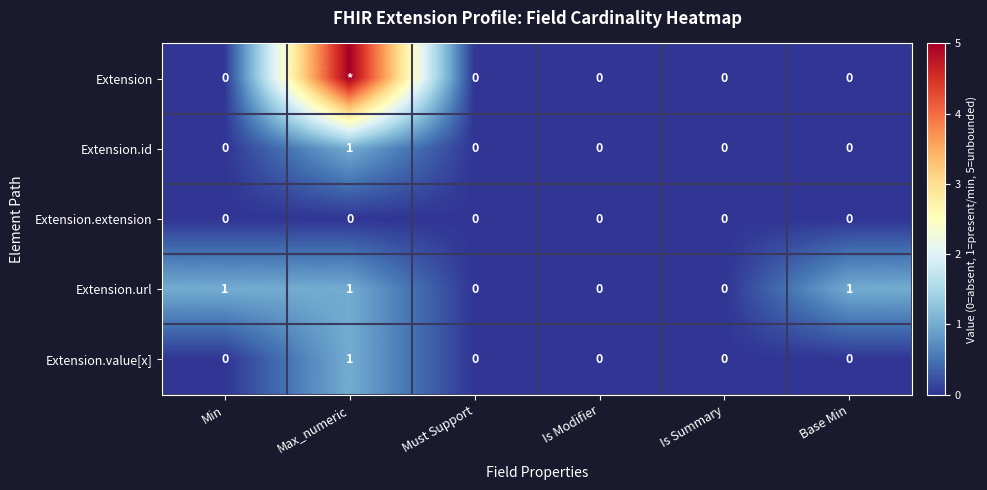

The value of Extension.url at Max_numeric is 1. True or false?

True